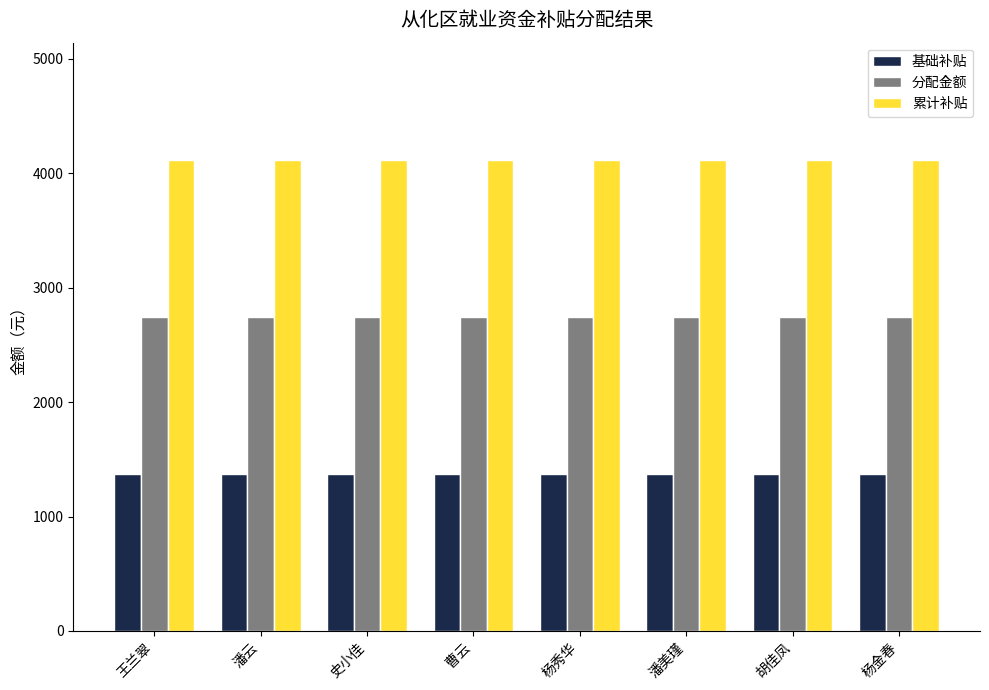

What is the sum of the 分配金额 values at 曹云 and 杨金春?

5485.4